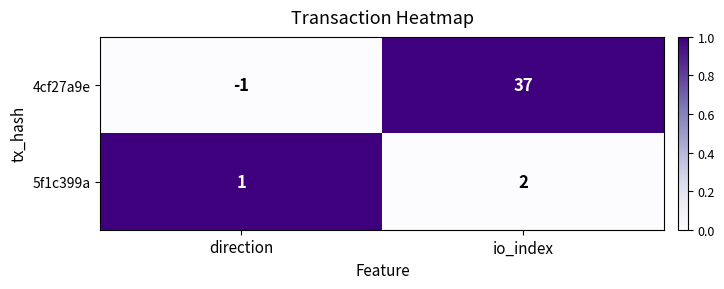

At how many categories does at least one series exceed 0?

2